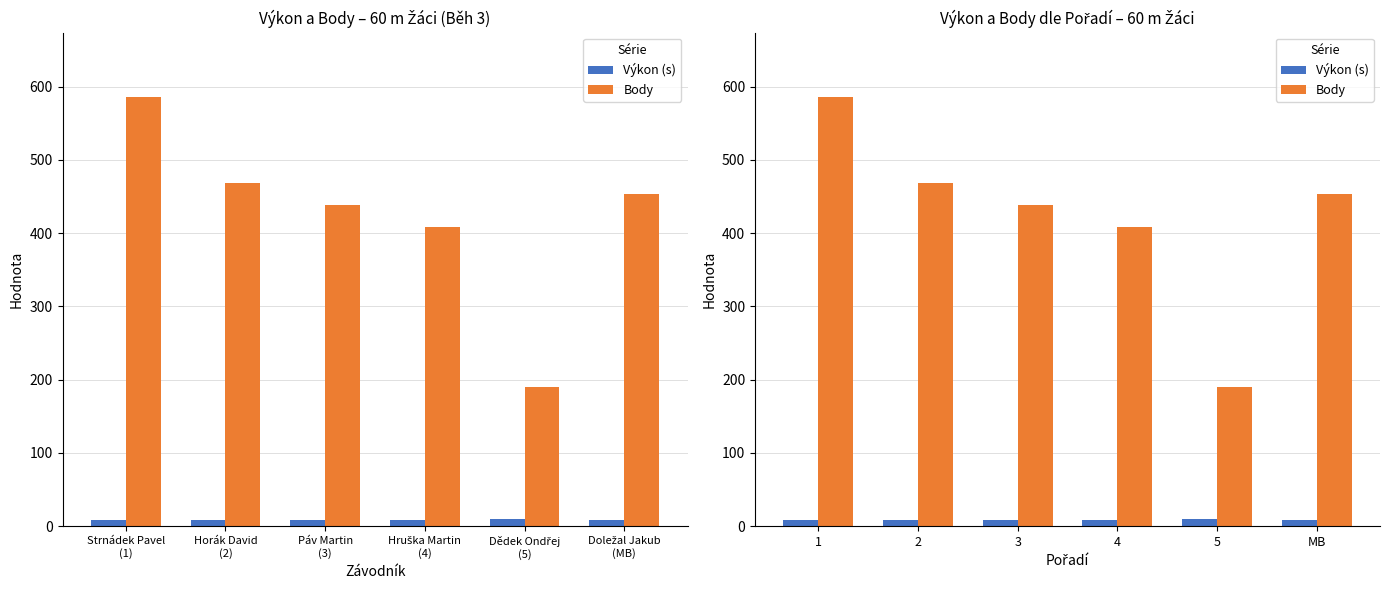

At which label does Body reach its minimum?

5